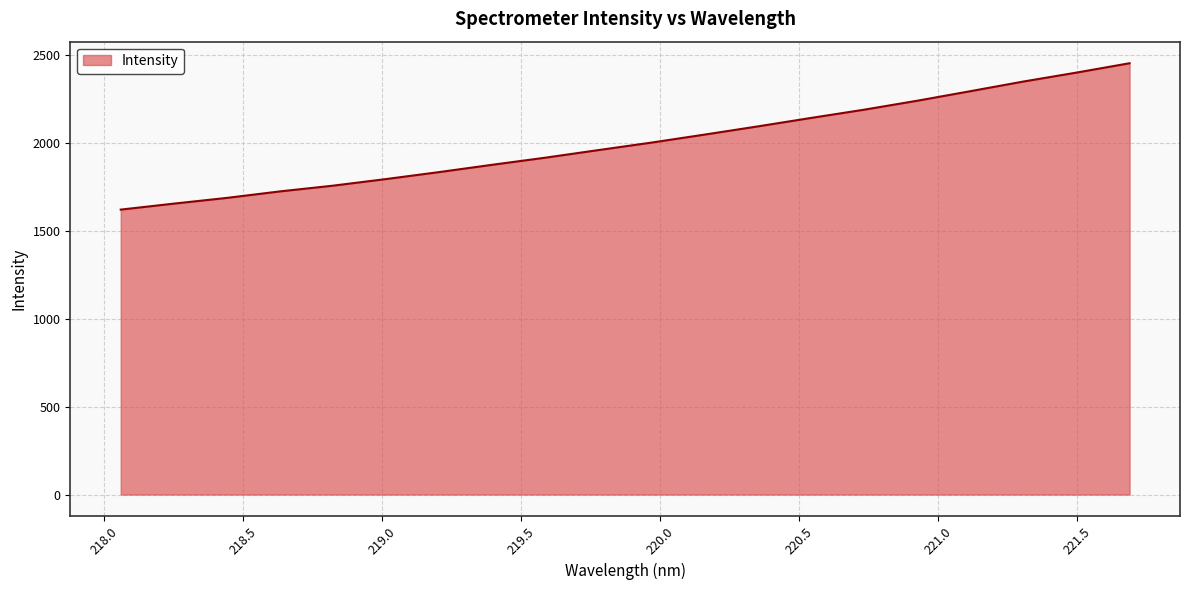

Does the chart display data point markers on the line(s)?

No